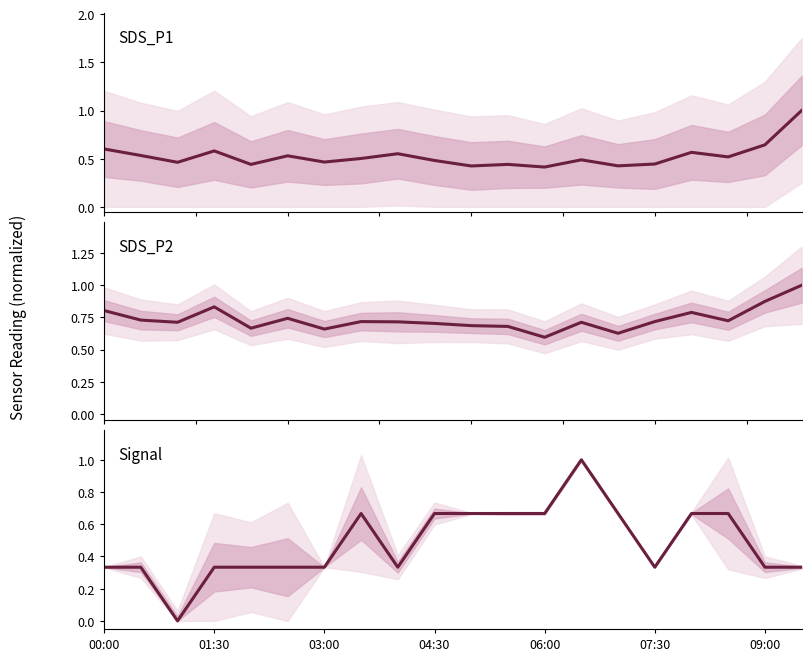

What is the average value of the SDS_P1 series?

0.5